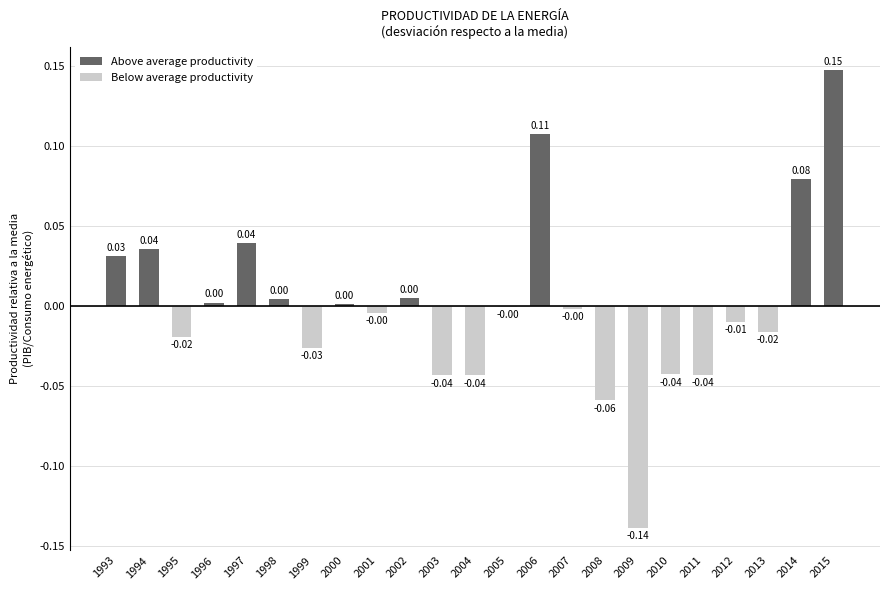

At which category does the chart reach its peak across all series?

2015